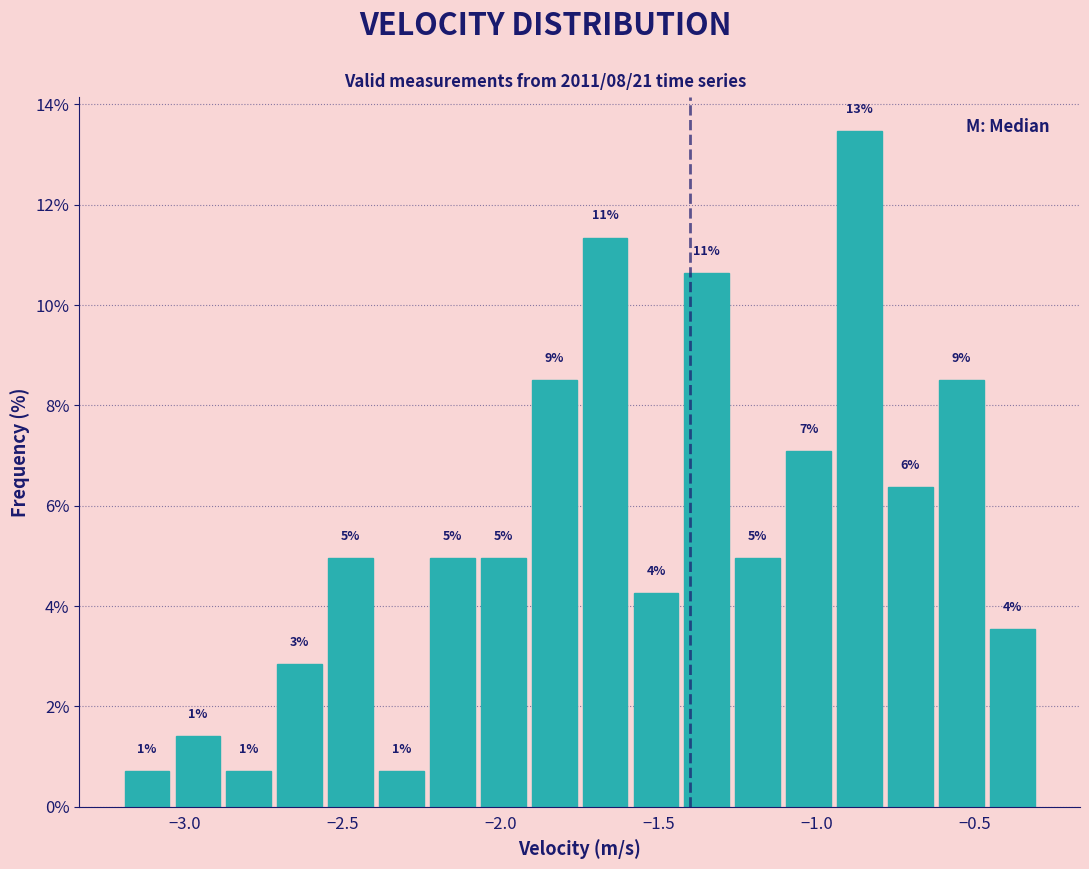

Read against the x-axis, roughly where is the centre of the tallest bar?

-0.85